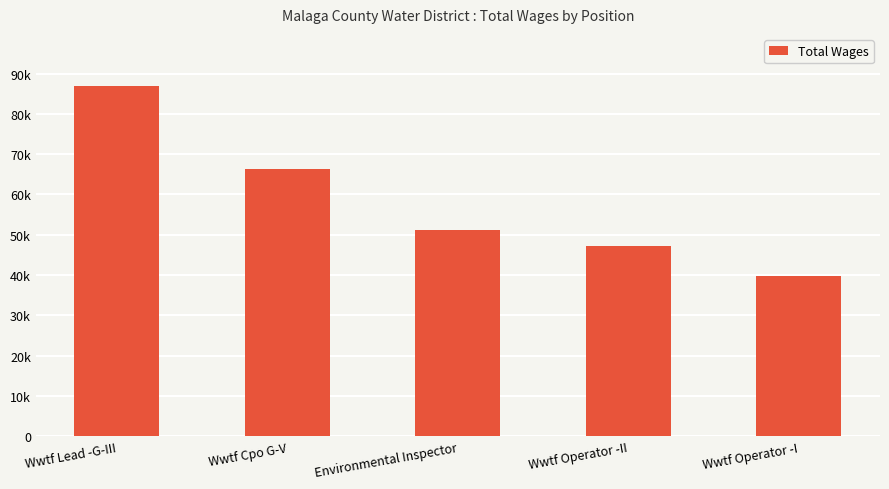

Rank the categories by value from lowest to highest.

Wwtf Operator -I, Wwtf Operator -II, Environmental Inspector, Wwtf Cpo G-V, Wwtf Lead -G-III